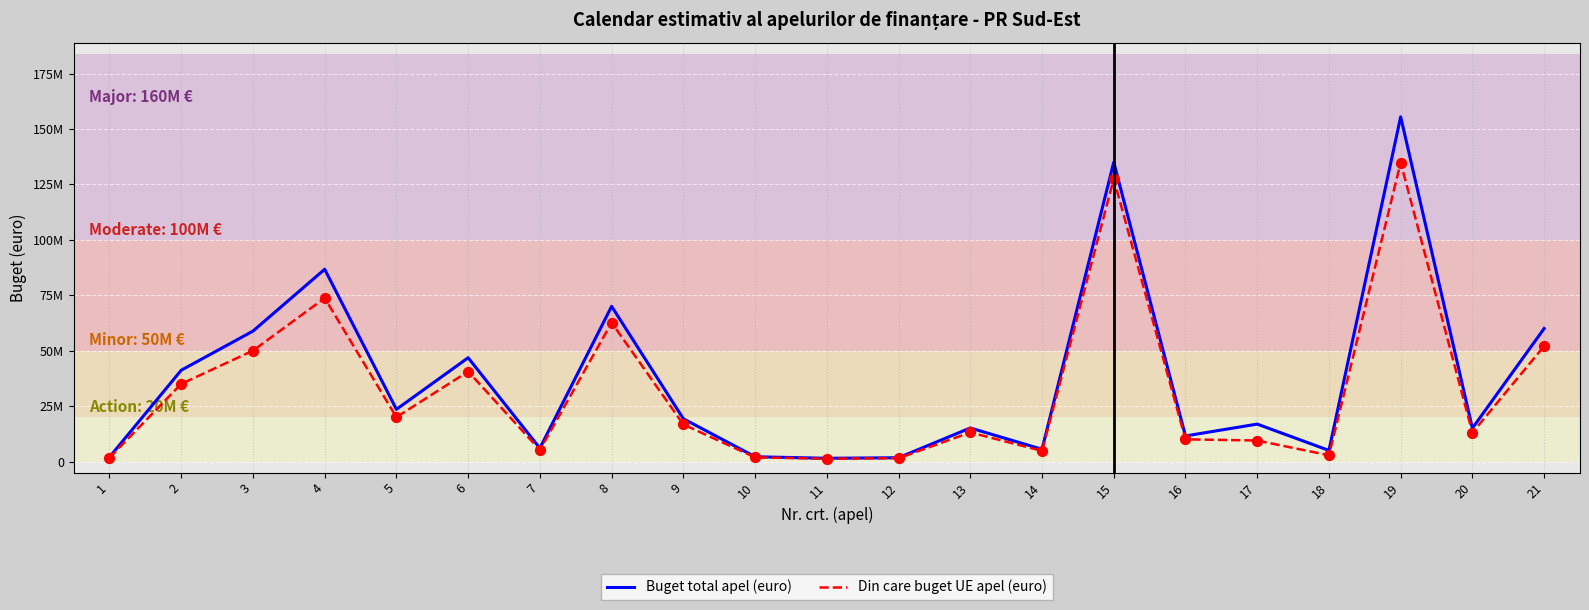

What is the total value across all series at 12?

3181221.0